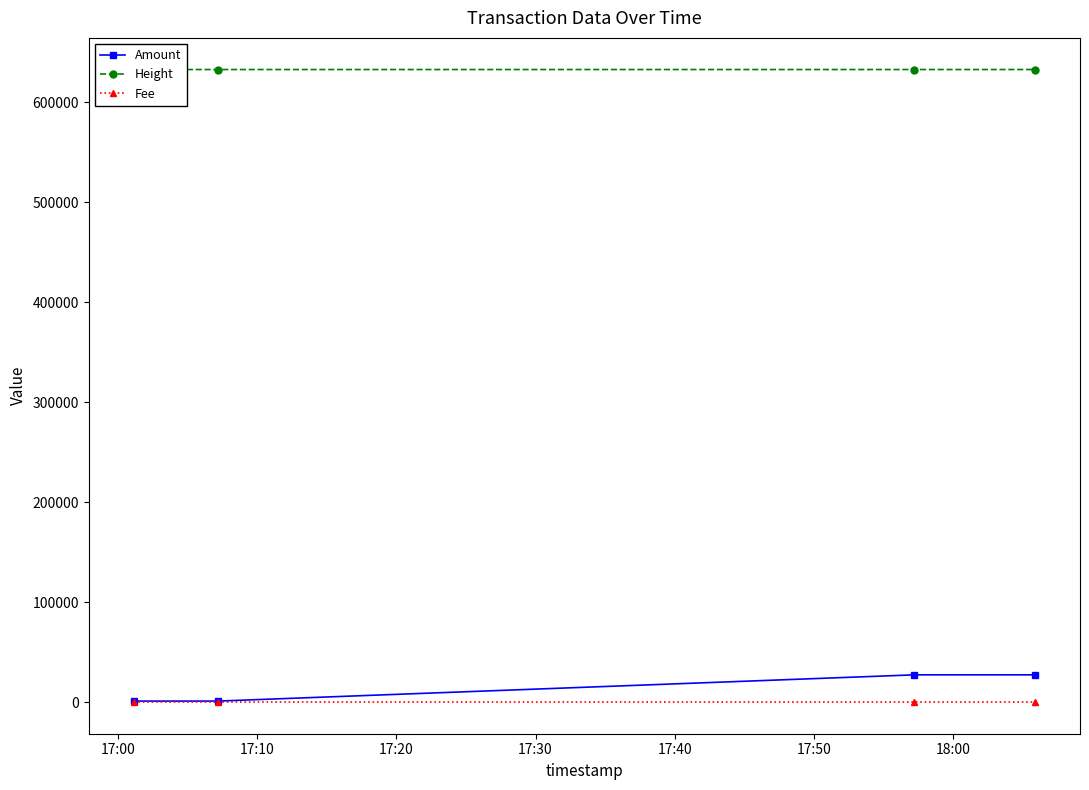

True or false: Fee and Amount intersect in this chart.

False